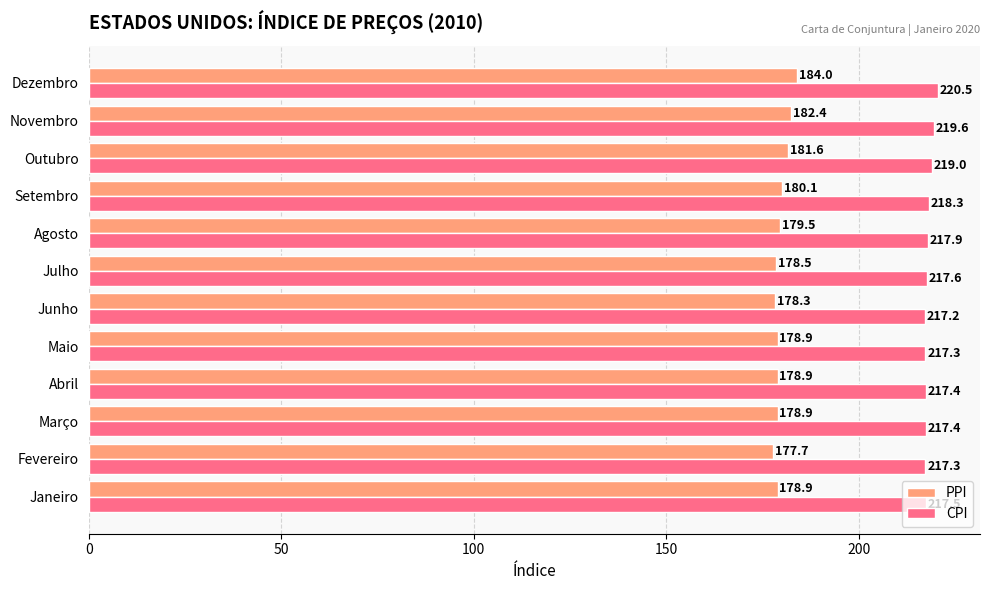

Rank the series by their average value, from lowest to highest.

PPI, CPI